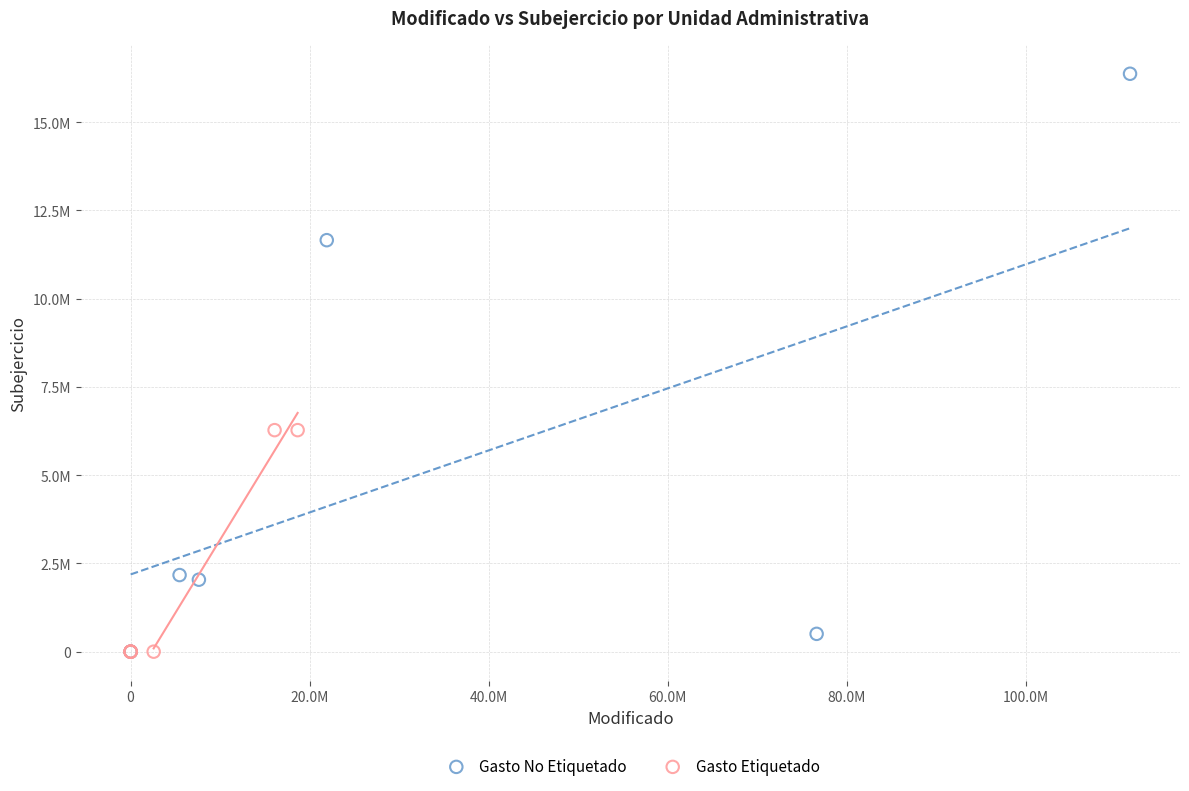

Which series contains the highest Y value?

Gasto No Etiquetado